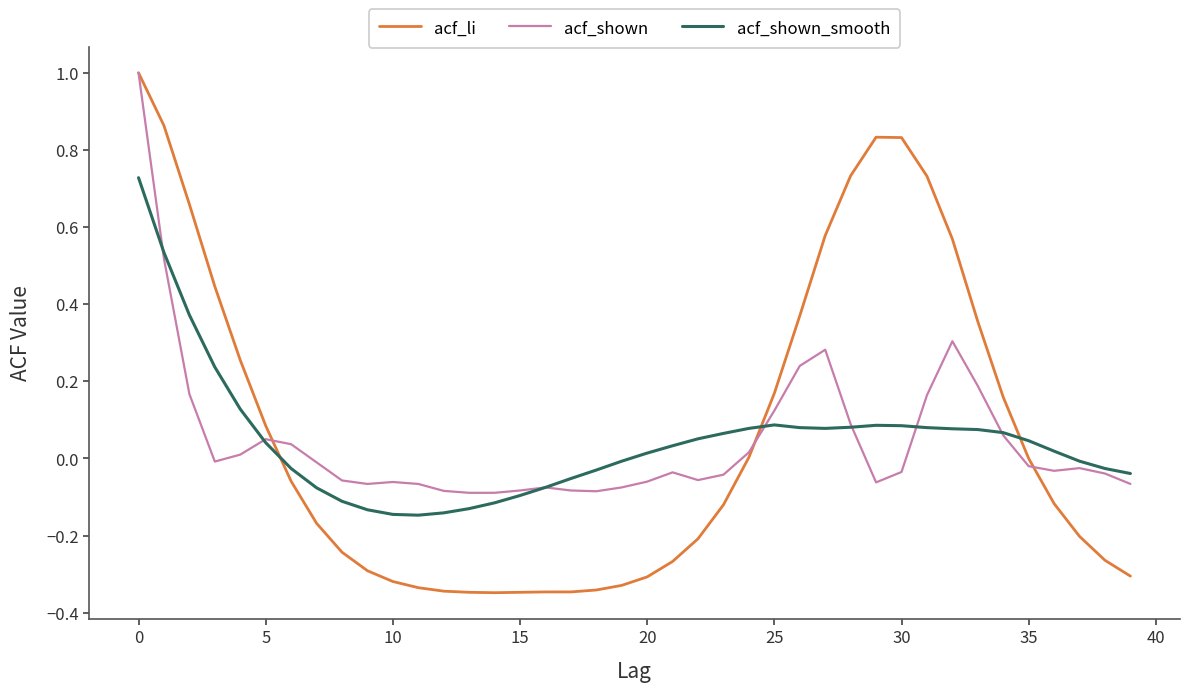

What is the greatest value displayed?

1.0